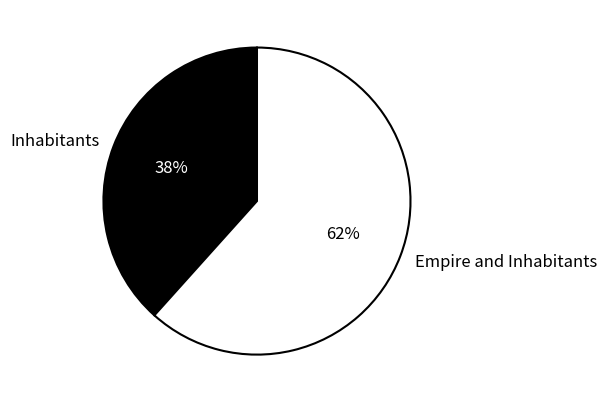

Count the number of slices in the pie.

2